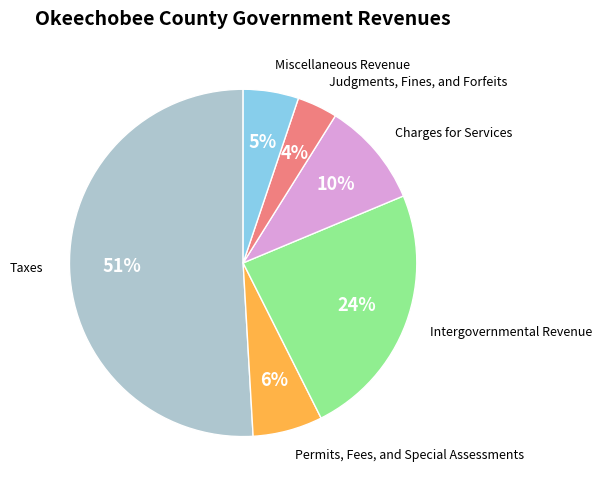

Is there any slice that represents more than half of the pie?

Yes